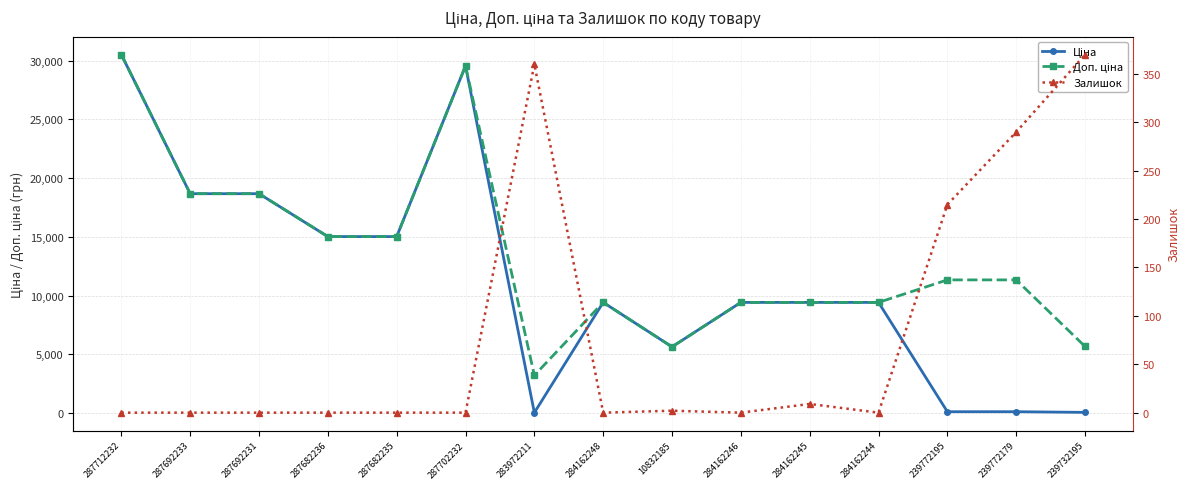

Which series ends up on top after the final intersection of Залишок and Ціна?

Залишок